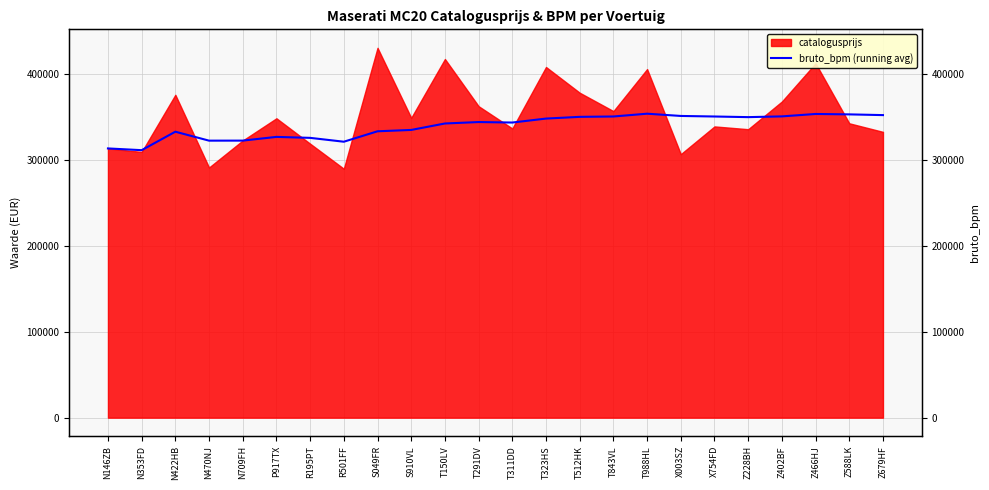

Where is the first local minimum?

N353FD